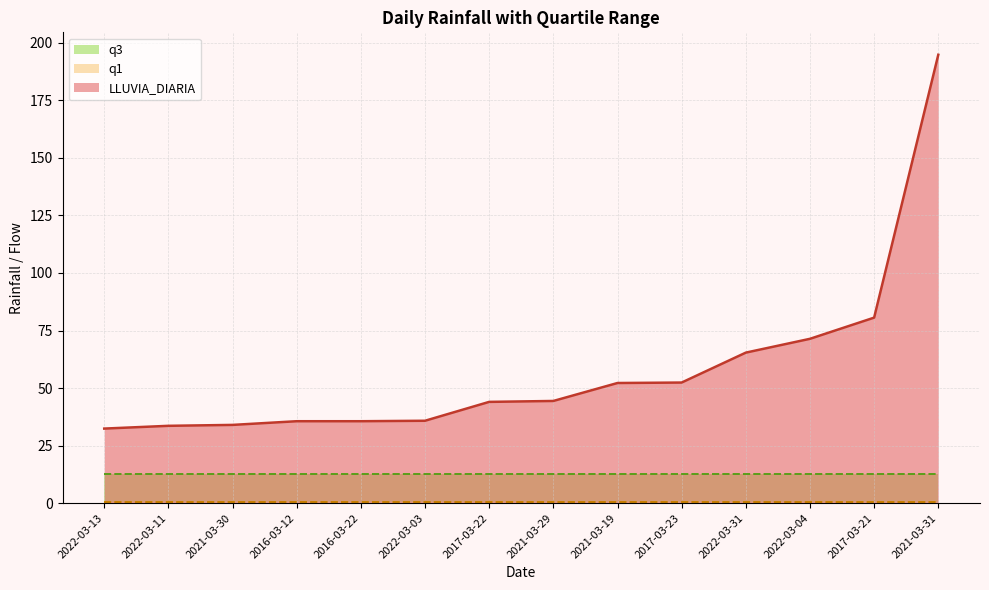

Does the chart display data point markers on the line(s)?

No